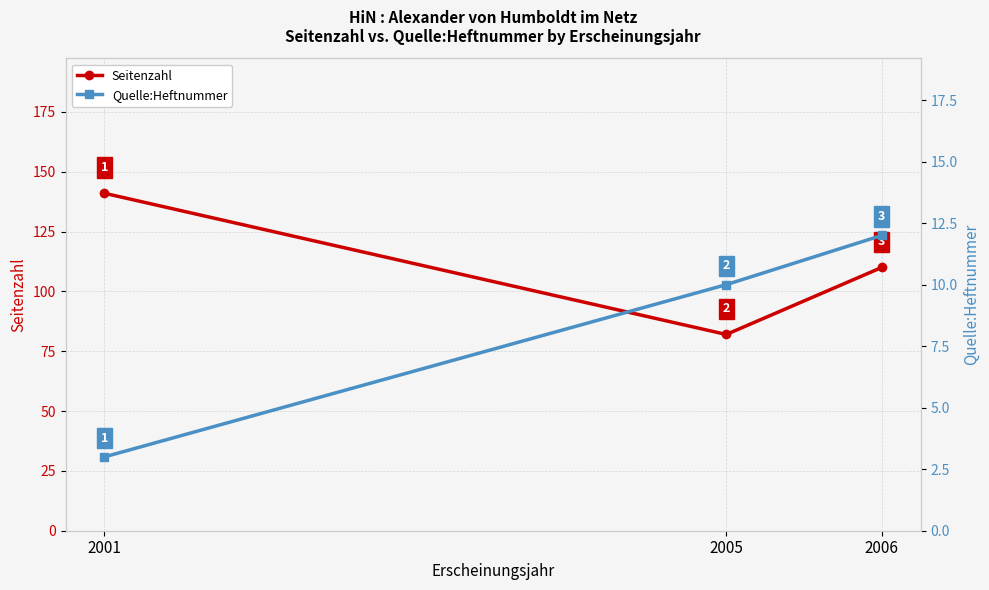

Which category has the highest value in the Seitenzahl series?

2001